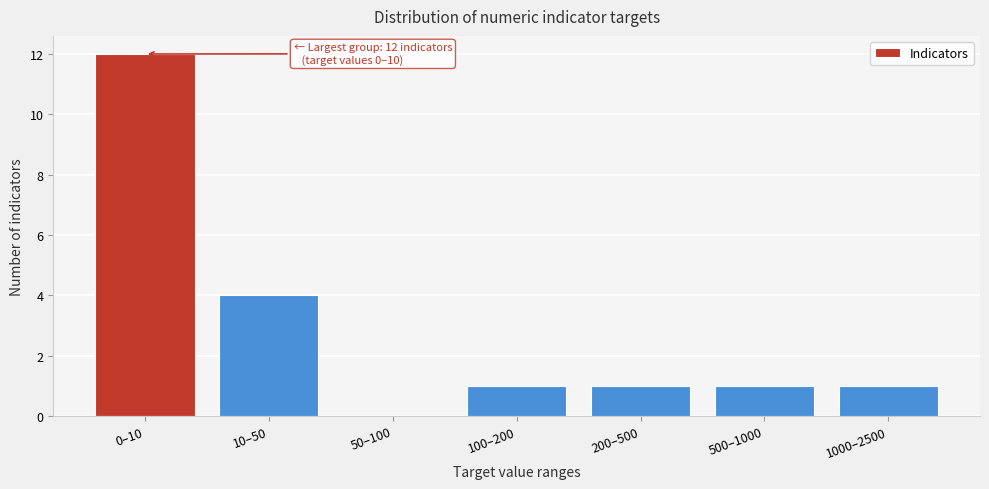

Reading left to right, list all the values displayed in this chart.

0–10=12	10–50=4	50–100=0	100–200=1	200–500=1	500–1000=1	1000–2500=1